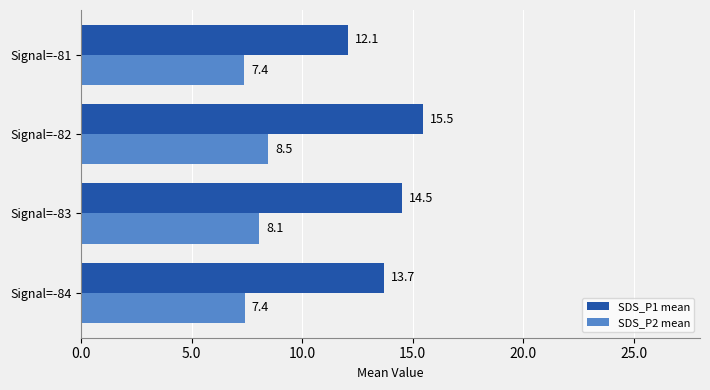

At which label is SDS_P1 mean closest to 13?

Signal=-84